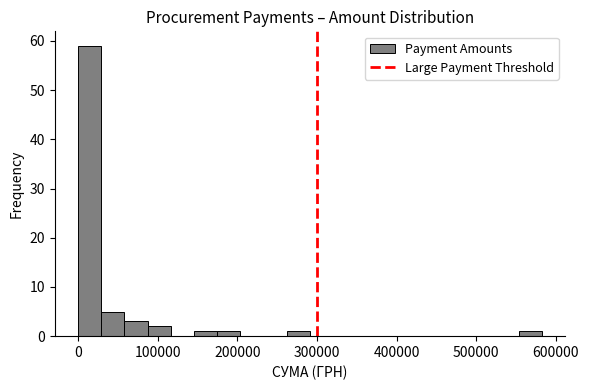

Around what value on the x-axis is the tallest bar? Give the approximate position of its centre, as read against the axis.

10000